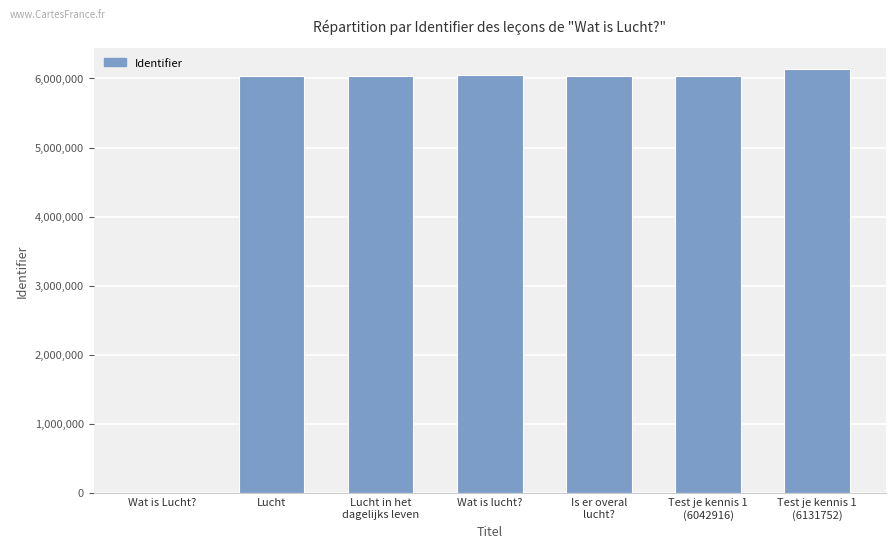

What value does the data have at Lucht?

6042277